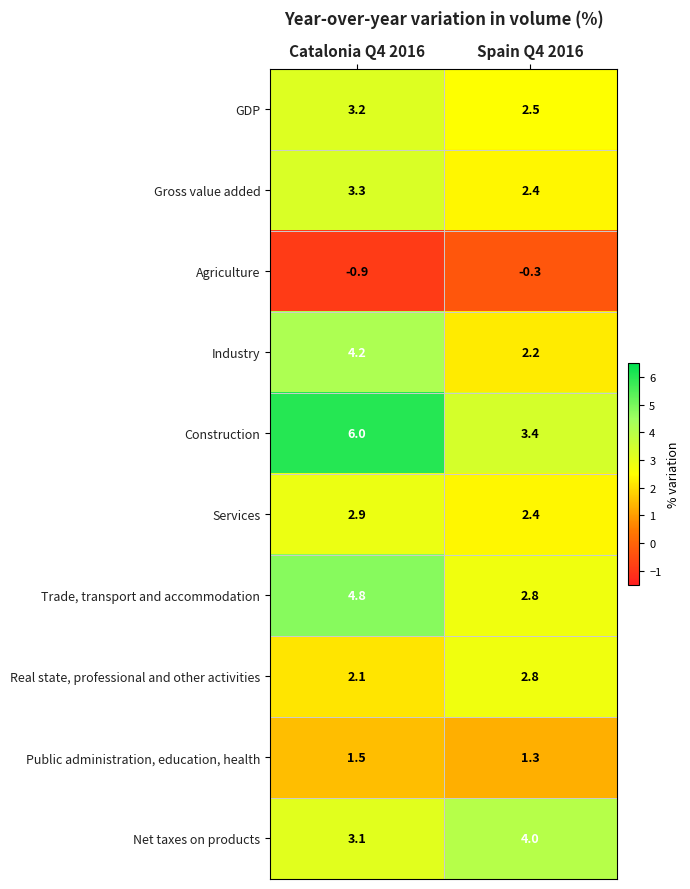

Reading left to right, list all the values displayed in this chart.

GDP: 3.2	2.5
Gross value added: 3.3	2.4
Agriculture: -0.9	-0.3
Industry: 4.2	2.2
Construction: 6.0	3.4
Services: 2.9	2.4
Trade, transport and accommodation: 4.8	2.8
Real state, professional and other activities: 2.1	2.8
Public administration, education, health: 1.5	1.3
Net taxes on products: 3.1	4.0